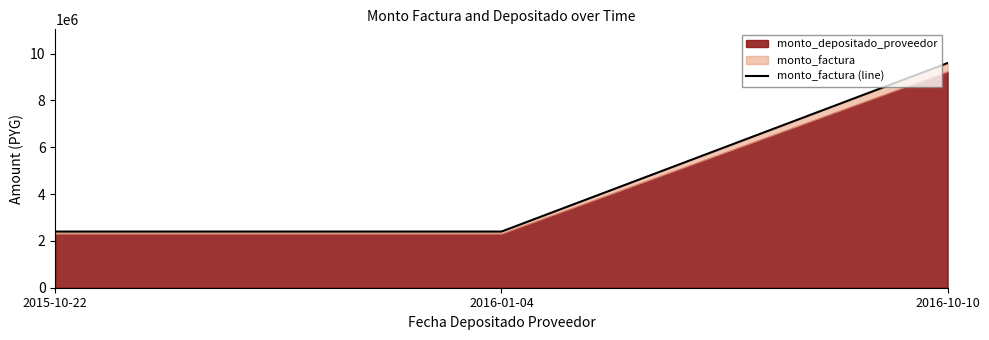

Rank the categories by value from lowest to highest.

2015-10-22, 2016-01-04, 2016-10-10